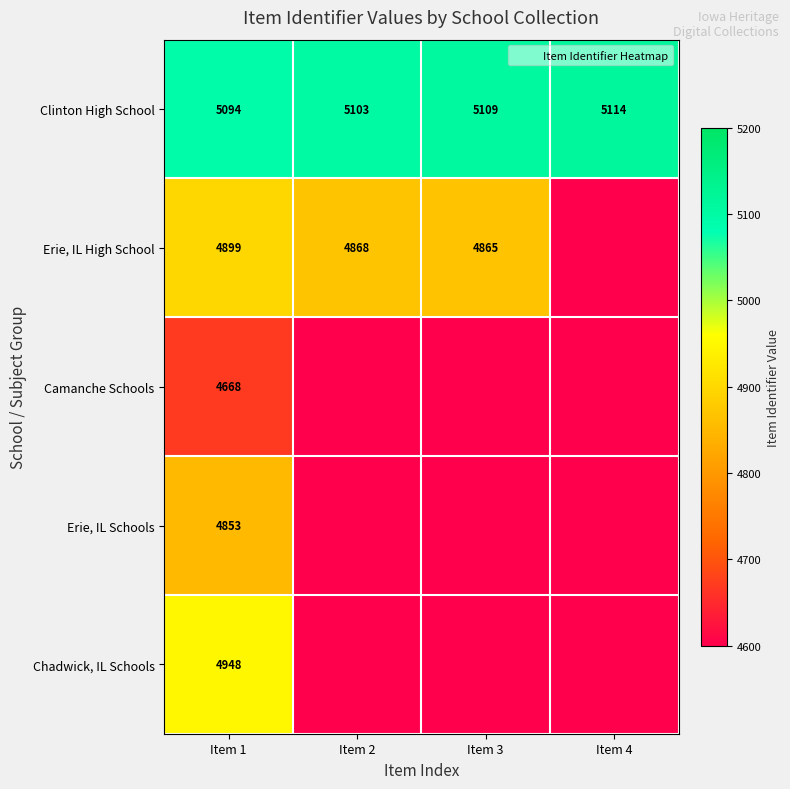

Is the value of Chadwick, IL Schools at Item 1 greater than the value of Erie, IL Schools at Item 2?

Yes